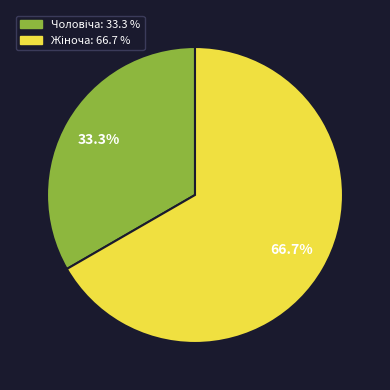

How many segments does this pie chart have?

2